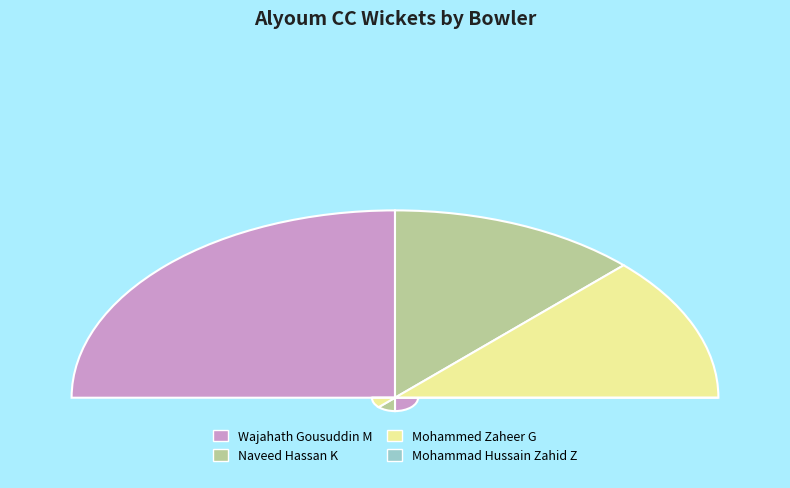

Which slice is the smallest?

Mohammad Hussain Zahid Z